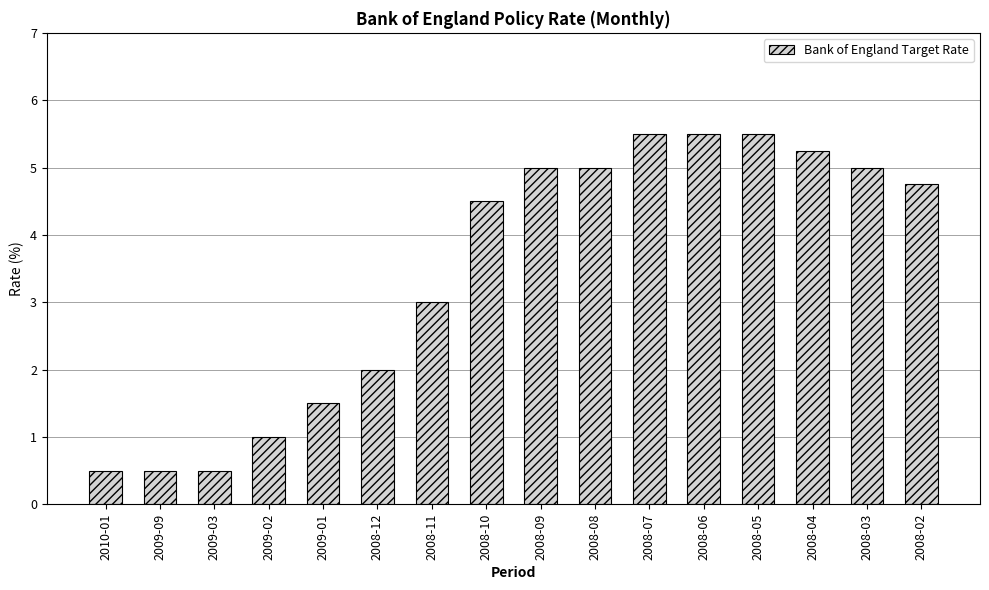

What is the difference between the second highest and second lowest values?

5.0